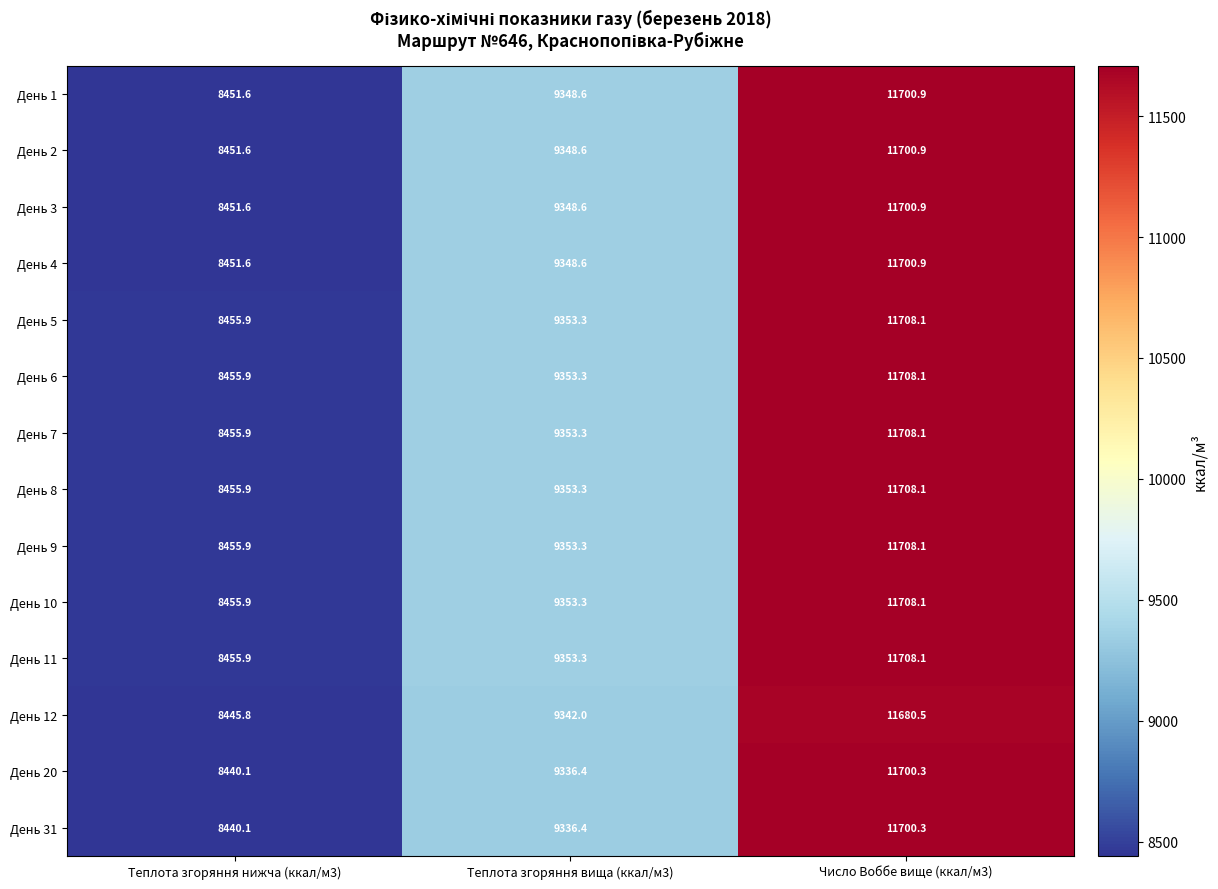

What is the average value of the День 11 series?

9839.1